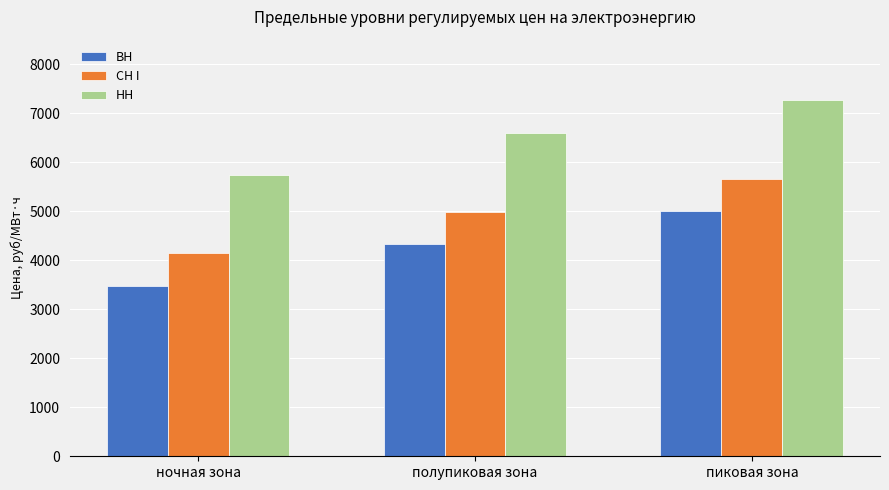

How many data points does each series have?

3